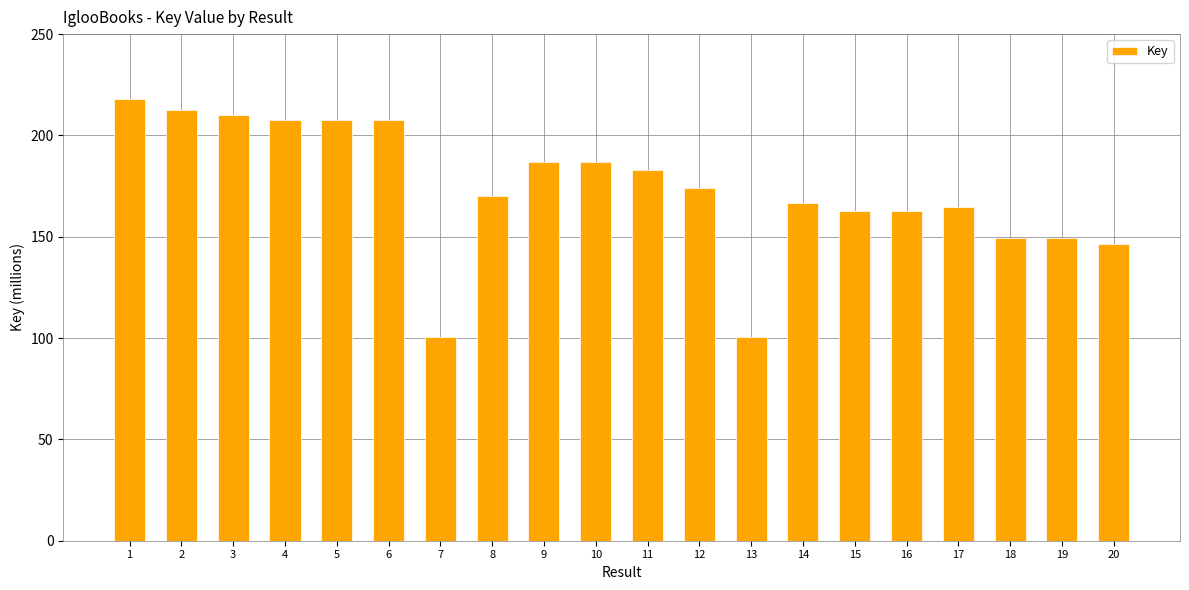

Between 7 and 11, which is larger?

11